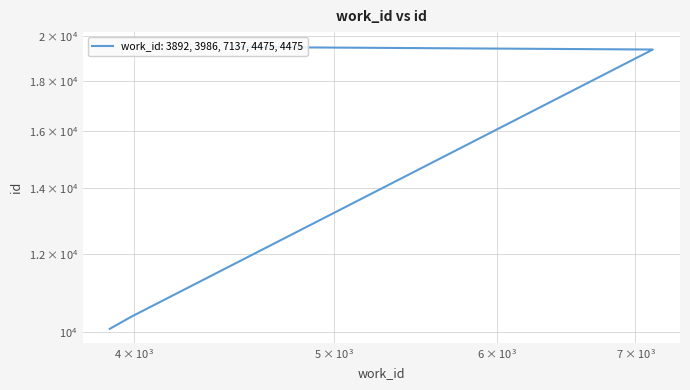

Which label corresponds to the smallest value in the chart?

3892